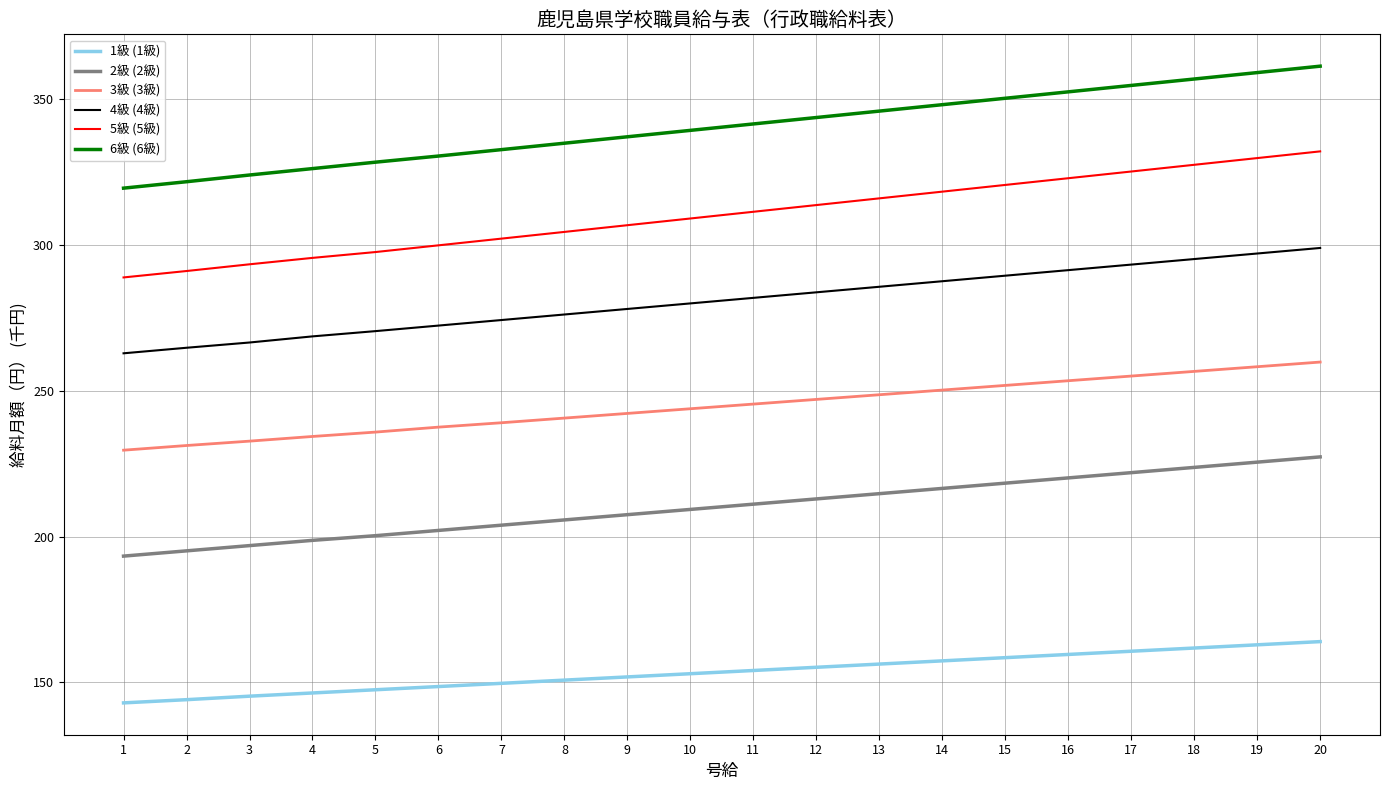

Reading left to right, extract all data points from this chart.

1級 (1級): 1=143.0	2=144.1	3=145.3	4=146.4	5=147.5	6=148.6	7=149.7	8=150.8	9=151.9	10=153.0	11=154.1	12=155.2	13=156.3	14=157.4	15=158.5	16=159.6	17=160.7	18=161.8	19=162.9	20=164.0
2級 (2級): 1=193.3	2=195.1	3=196.9	4=198.7	5=200.3	6=202.1	7=203.9	8=205.7	9=207.5	10=209.3	11=211.1	12=212.9	13=214.7	14=216.5	15=218.3	16=220.1	17=221.9	18=223.7	19=225.5	20=227.3
3級 (3級): 1=229.6	2=231.2	3=232.7	4=234.3	5=235.8	6=237.5	7=239.0	8=240.6	9=242.2	10=243.8	11=245.4	12=247.0	13=248.6	14=250.2	15=251.8	16=253.4	17=255.0	18=256.6	19=258.2	20=259.8
4級 (4級): 1=262.8	2=264.7	3=266.5	4=268.6	5=270.4	6=272.3	7=274.2	8=276.1	9=278.0	10=279.9	11=281.8	12=283.7	13=285.6	14=287.5	15=289.4	16=291.3	17=293.2	18=295.1	19=297.0	20=298.9
5級 (5級): 1=288.8	2=291.0	3=293.3	4=295.5	5=297.5	6=299.8	7=302.1	8=304.4	9=306.7	10=309.0	11=311.3	12=313.6	13=315.9	14=318.2	15=320.5	16=322.8	17=325.1	18=327.4	19=329.7	20=332.0
6級 (6級): 1=319.4	2=321.6	3=323.9	4=326.1	5=328.3	6=330.4	7=332.6	8=334.8	9=337.0	10=339.2	11=341.4	12=343.6	13=345.8	14=348.0	15=350.2	16=352.4	17=354.6	18=356.8	19=359.0	20=361.2